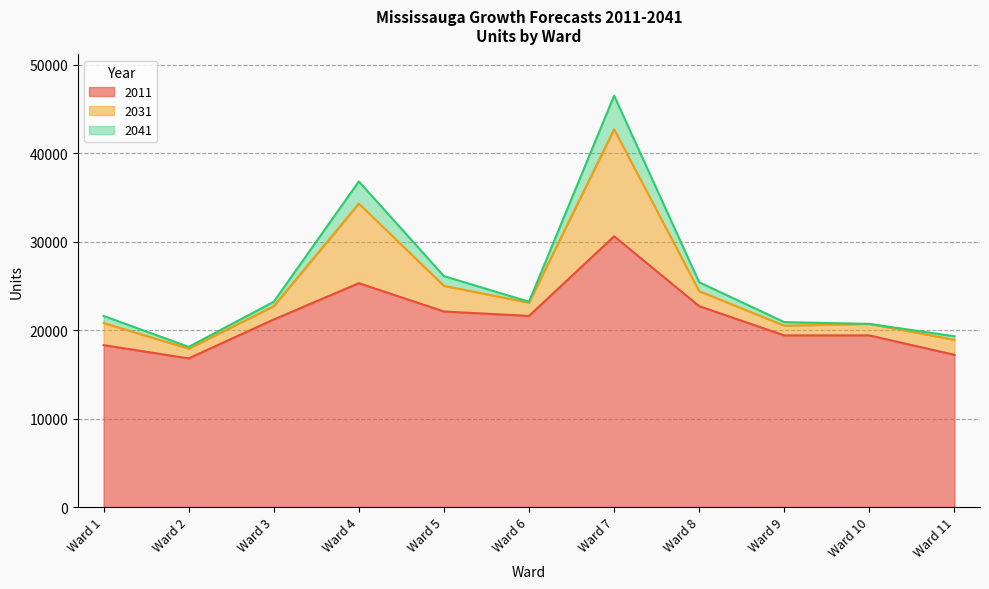

True or false: 2041 and 2031 cross at least once.

False